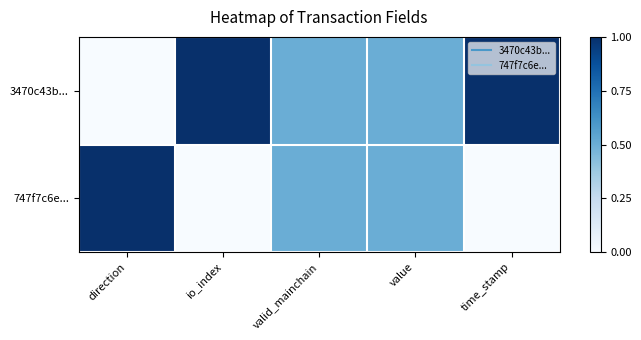

What is the total value across all series at direction?

1.0